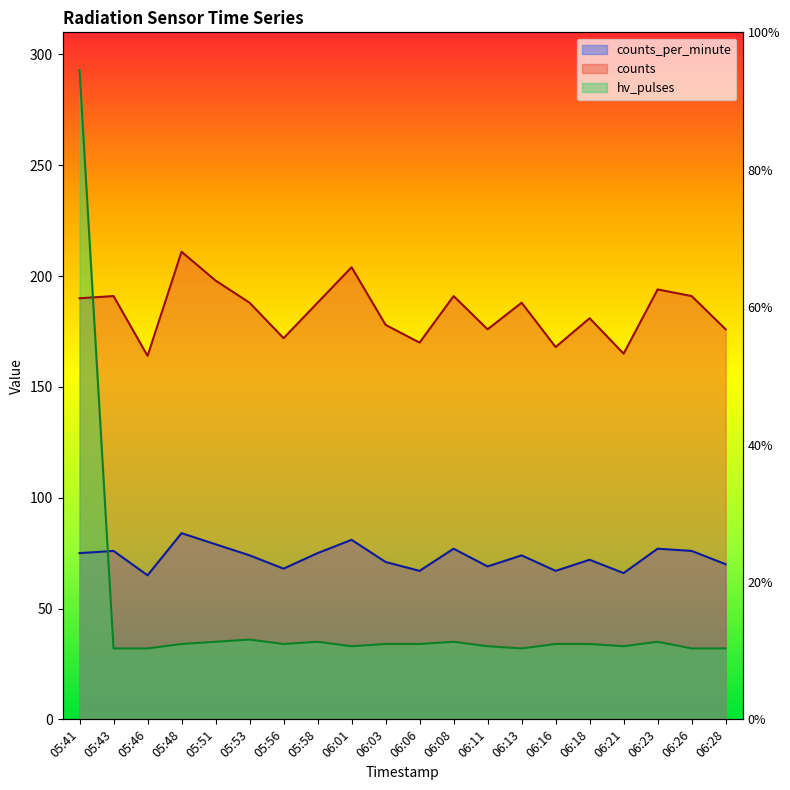

What is the difference between the highest and lowest values at 06:03?

144